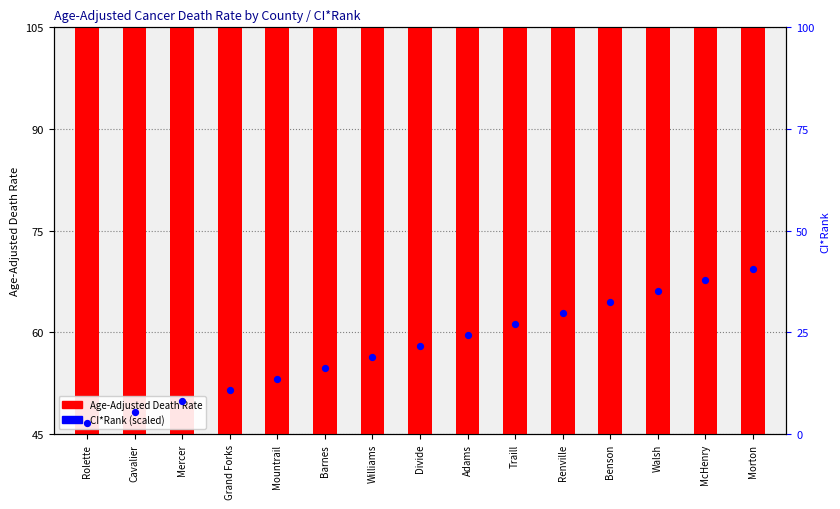

What is the total value across all series at Williams?

120.2